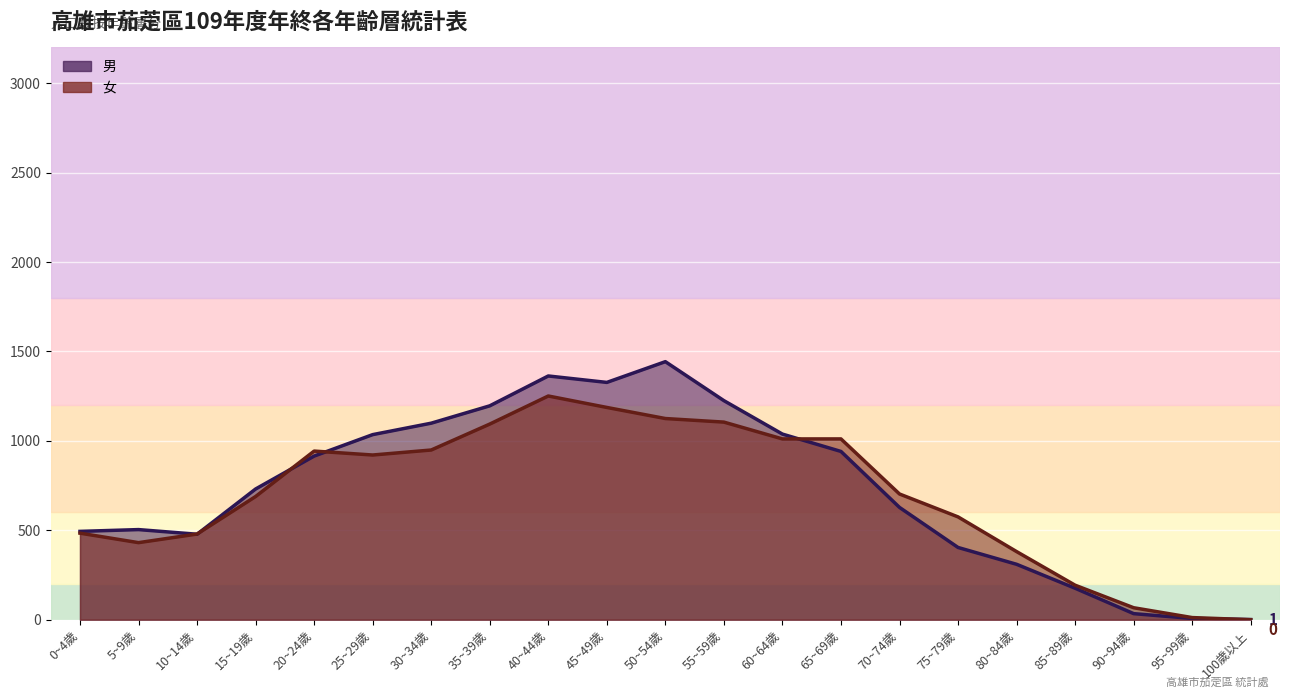

How many values in 女 are above zero?

20